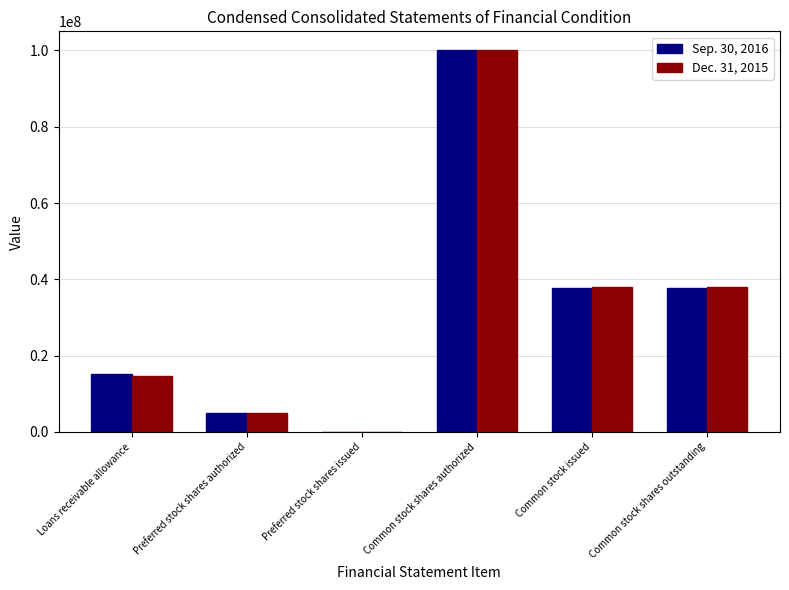

Reading left to right, what are all the values shown in this chart?

Sep. 30, 2016: Loans receivable allowance=15112000	Preferred stock shares authorized=5000000	Preferred stock shares issued=0	Common stock shares authorized=100000000	Common stock issued=37600986	Common stock shares outstanding=37600986
Dec. 31, 2015: Loans receivable allowance=14550000	Preferred stock shares authorized=5000000	Preferred stock shares issued=0	Common stock shares authorized=100000000	Common stock issued=37987722	Common stock shares outstanding=37987722